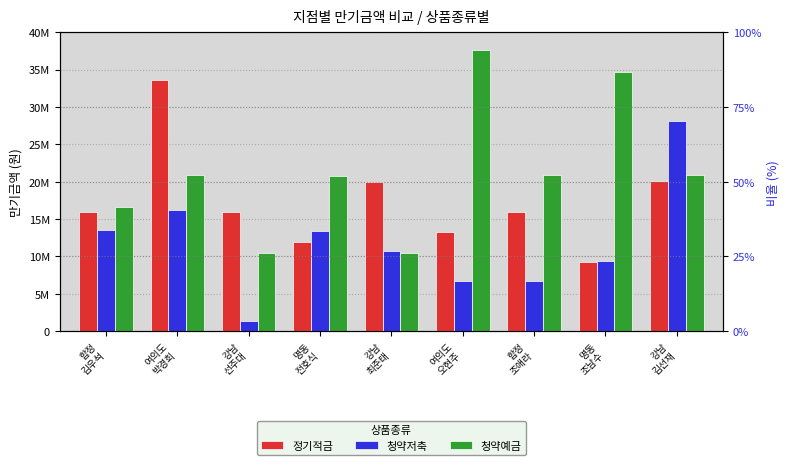

What is the value of the 청약저축 bar at the 4th from the left?

13364000